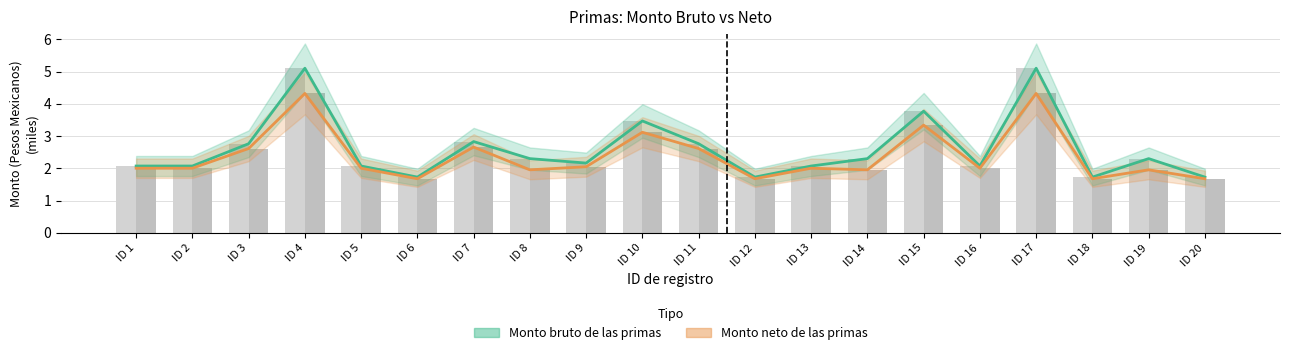

At which category is the sum across all series the highest?

ID 4